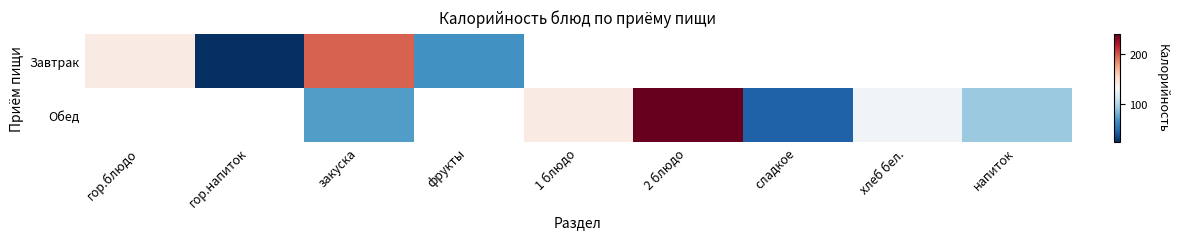

What is the greatest value displayed?

239.1